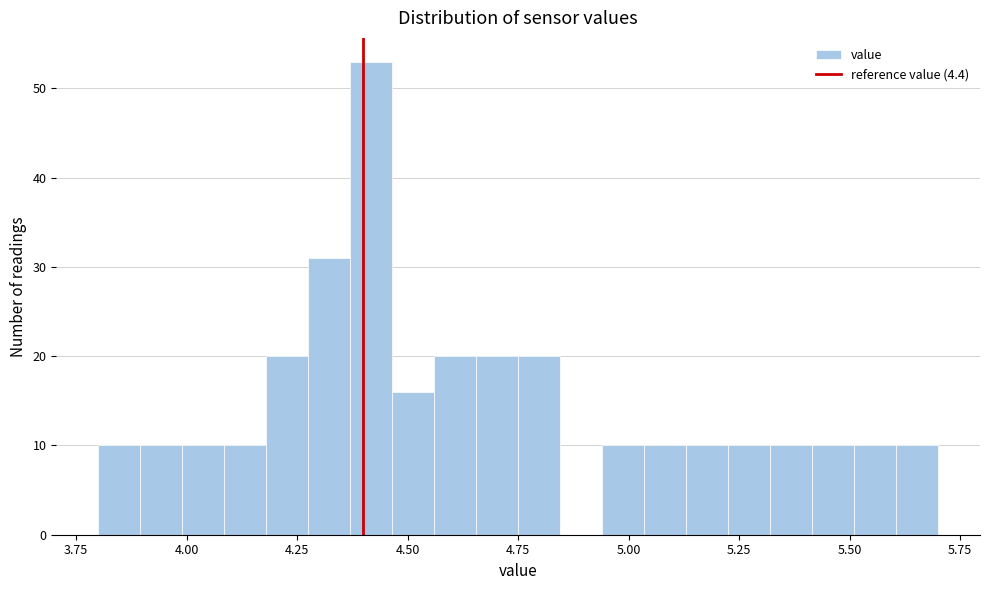

Around what value on the x-axis is the tallest bar? Give the approximate position of its centre, as read against the axis.

4.40